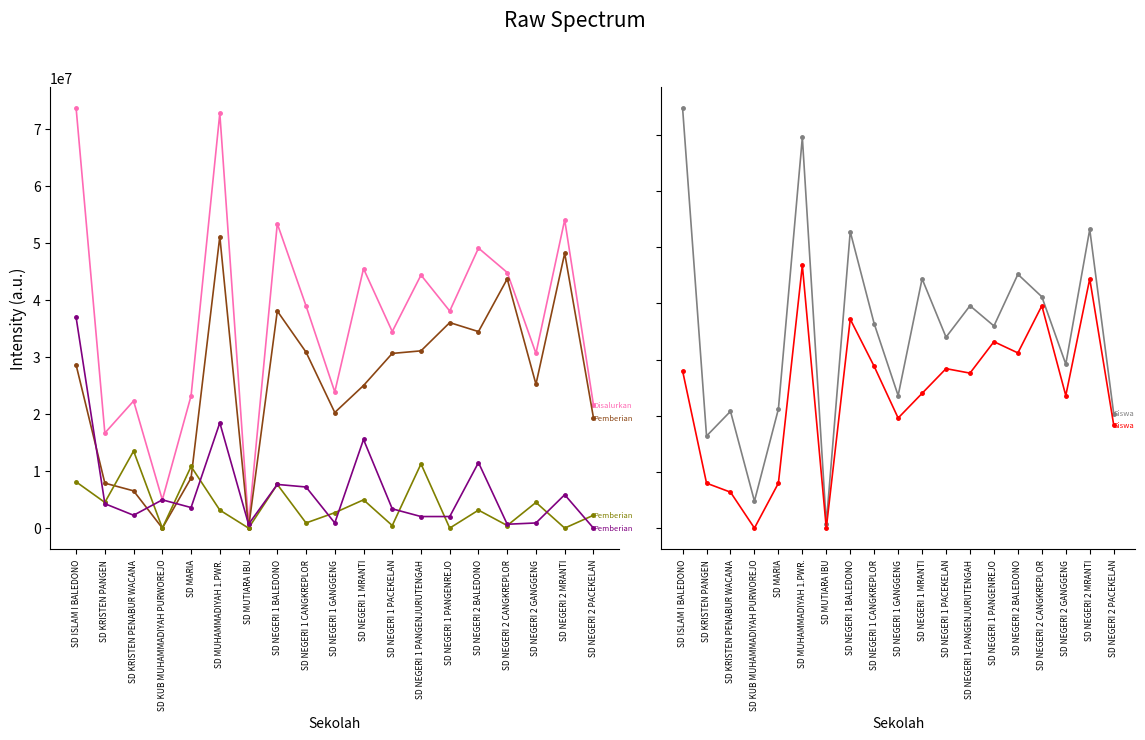

Reading left to right, transcribe all the data shown in this chart.

Disalurkan (Dana): 73575000	16650000	22275000	4950000	23175000	72675000	675000	53325000	38925000	23850000	45450000	34425000	44325000	38025000	49050000	44775000	30600000	54000000	21600000
Pemberian (Dana): 28575000	7875000	6525000	0	8775000	51075000	0	38025000	30825000	20250000	24975000	30600000	31050000	36000000	34425000	43650000	25200000	48150000	19350000
Pemberian Aktivasi (Dana): 8100000	4500000	13500000	0	10800000	3150000	0	7650000	900000	2700000	4950000	450000	11250000	0	3150000	450000	4500000	0	2250000
Pemberian Relaksasi (Dana): 36900000	4275000	2250000	4950000	3600000	18450000	675000	7650000	7200000	900000	15525000	3375000	2025000	2025000	11475000	675000	900000	5850000	0
Siswa Disalurkan: 187	41	52	12	53	174	2	132	91	59	111	85	99	90	113	103	73	133	51
Siswa Pemberian: 70	20	16	0	20	117	0	93	72	49	60	71	69	83	78	99	59	111	46